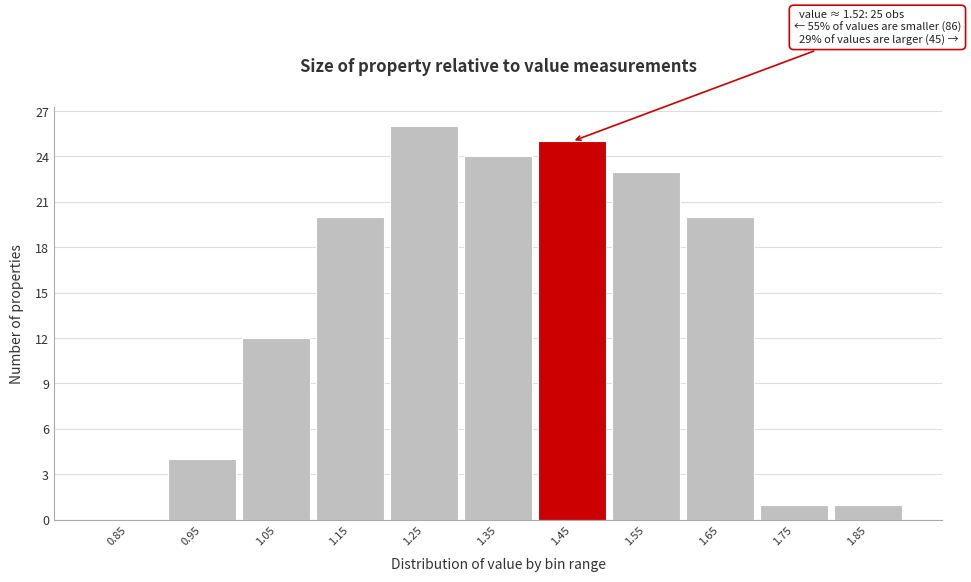

Reading left to right, transcribe all the data shown in this chart.

0.85=0	0.95=4	1.05=12	1.15=20	1.25=26	1.35=24	1.45=25	1.55=23	1.65=20	1.75=1	1.85=1